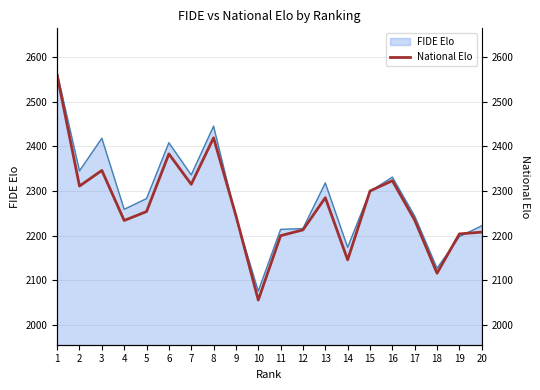

List the labels in order of value, largest first.

1, 8, 6, 3, 16, 7, 2, 15, 13, 5, 9, 17, 4, 12, 20, 19, 11, 14, 18, 10